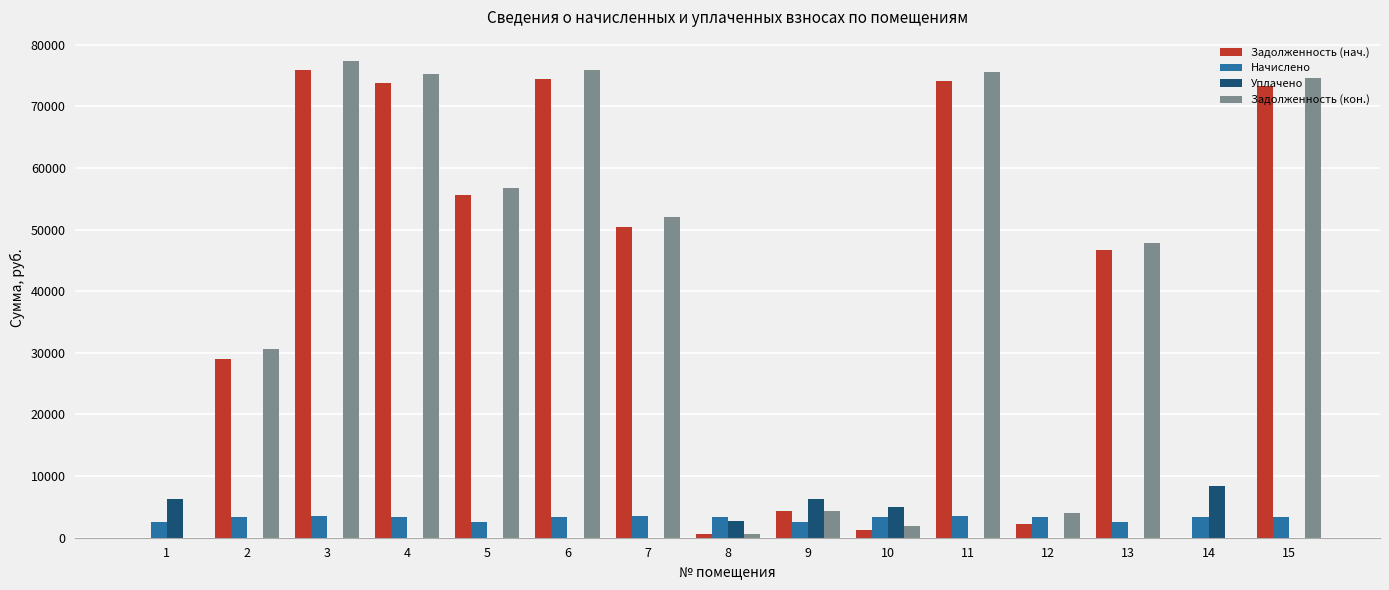

What is the sum of all Уплачено values?

28795.1